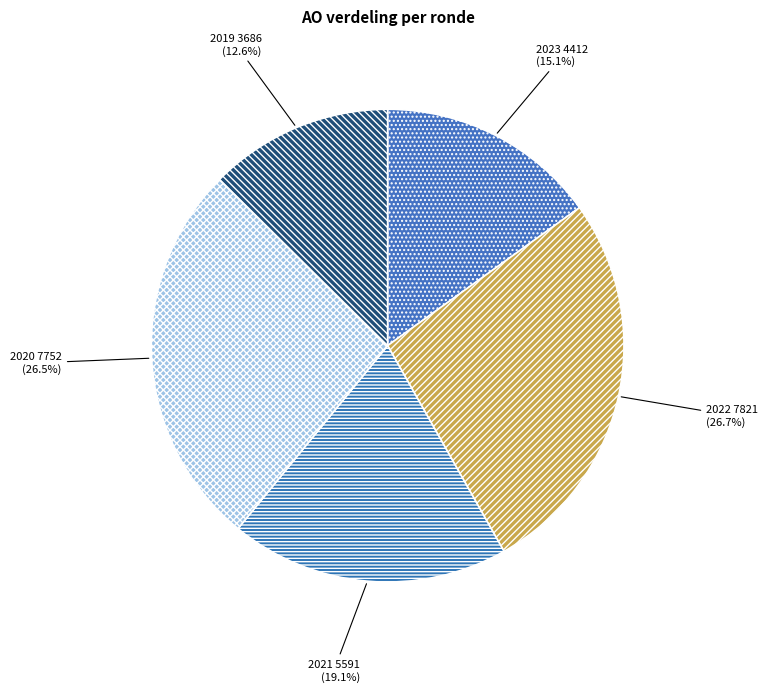

Approximately how many times larger is the value at 2021 compared to 2020?

0.7